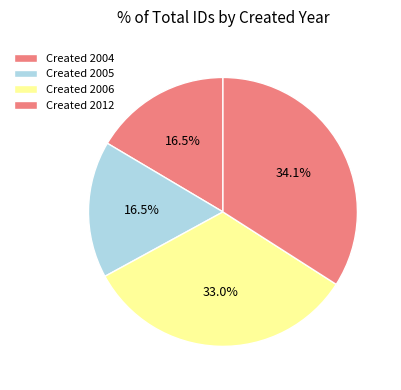

How many segments does this pie chart have?

4